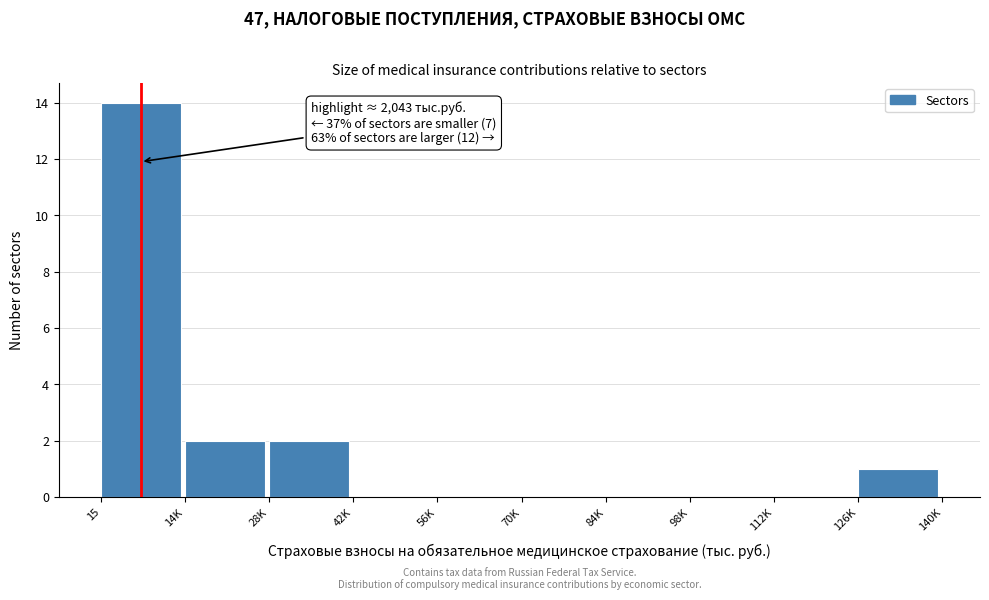

Reading left to right, extract all data points from this chart.

15=14	14K=2	28K=2	42K=0	56K=0	70K=0	84K=0	98K=0	112K=0	126K=1